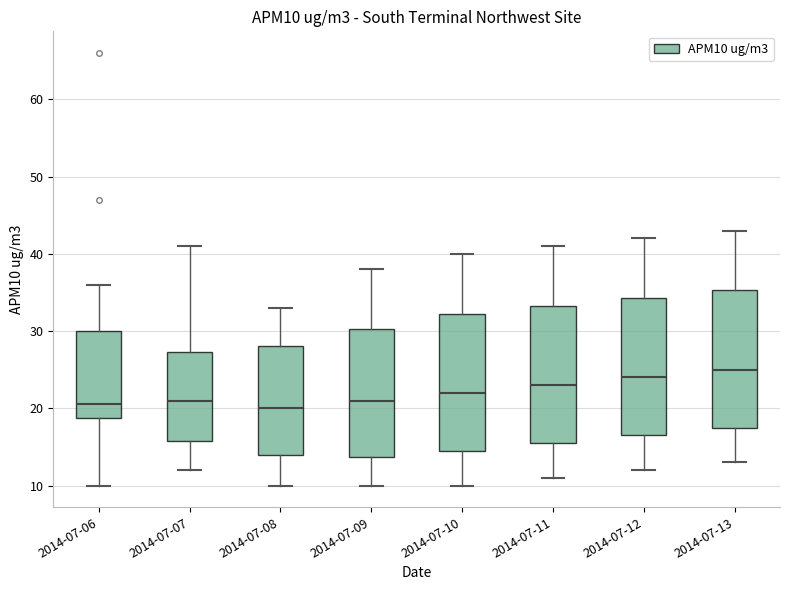

Where does the upper whisker of the box for 2014-07-08 end on the y-axis? The values are not printed on the chart, so give them approximately, as read against the axis.

33